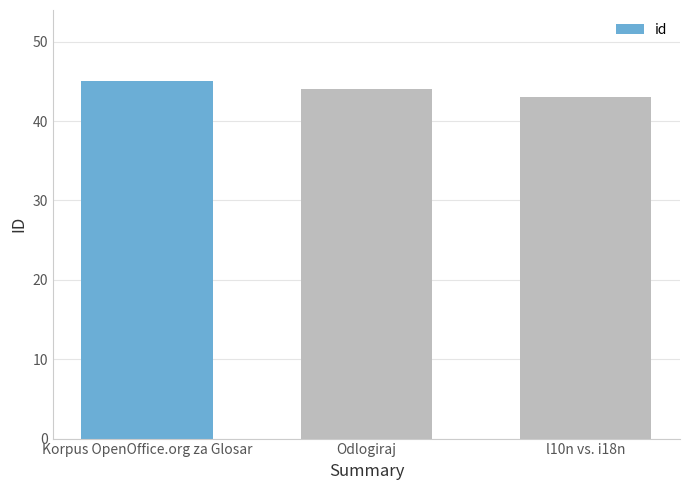

What is the difference between the values at Odlogiraj and Korpus OpenOffice.org za Glosar?

1